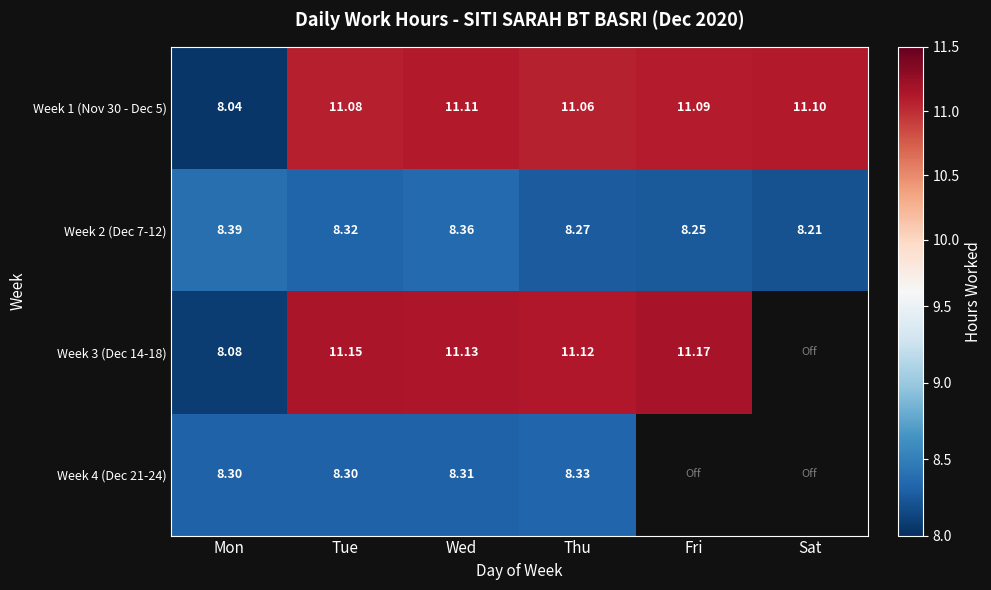

At Mon, list the series in order from smallest to largest.

Week 1 (Nov 30 - Dec 5), Week 3 (Dec 14-18), Week 4 (Dec 21-24), Week 2 (Dec 7-12)